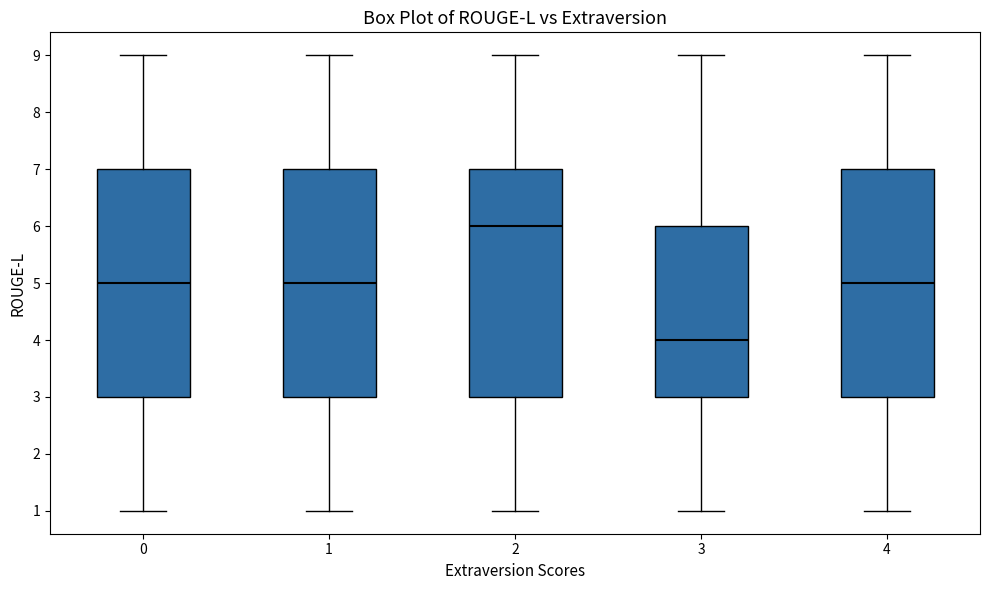

Where is the upper edge of the box at x = 1 on the y-axis? The values are not printed on the chart, so give them approximately, as read against the axis.

7